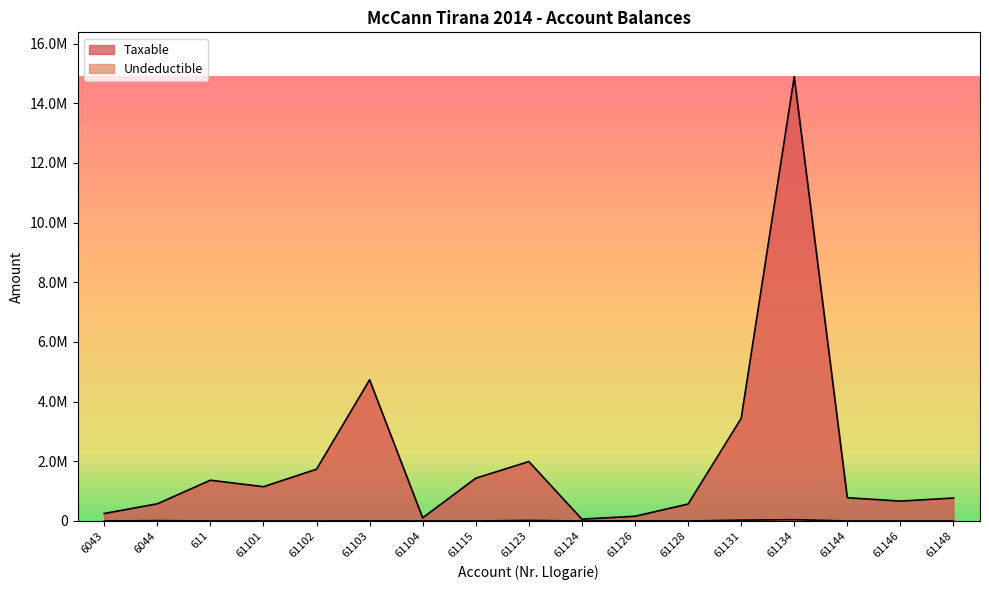

What is the difference between the second highest and second lowest values in the Taxable series?

4625246.9